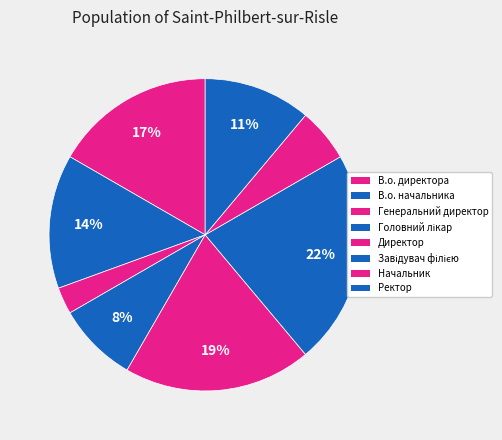

Which slice is the largest?

Завідувач філією